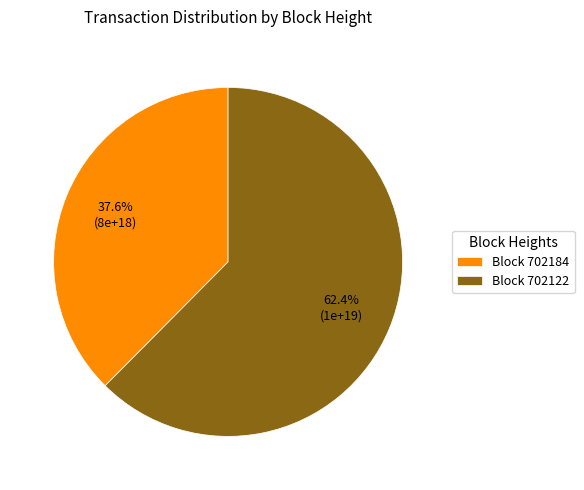

How many segments does this pie chart have?

2